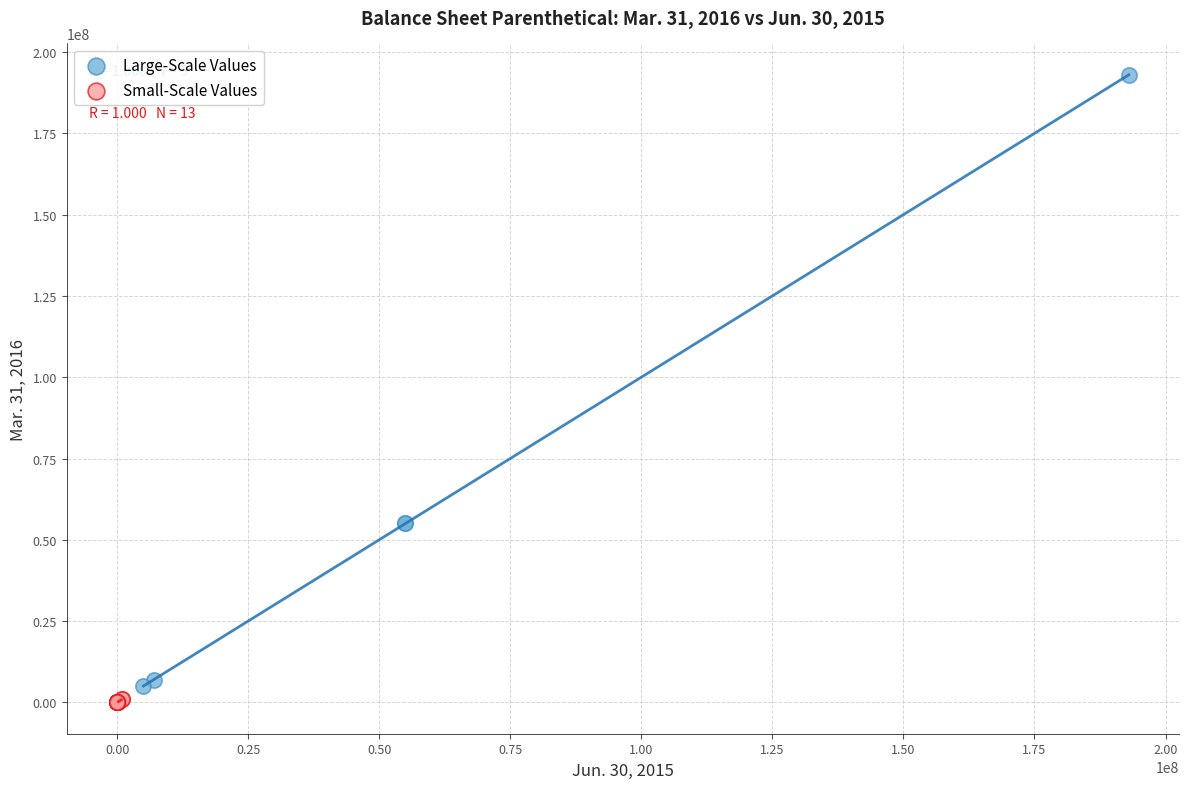

Which series has the widest spread of Y values?

Large-Scale Values